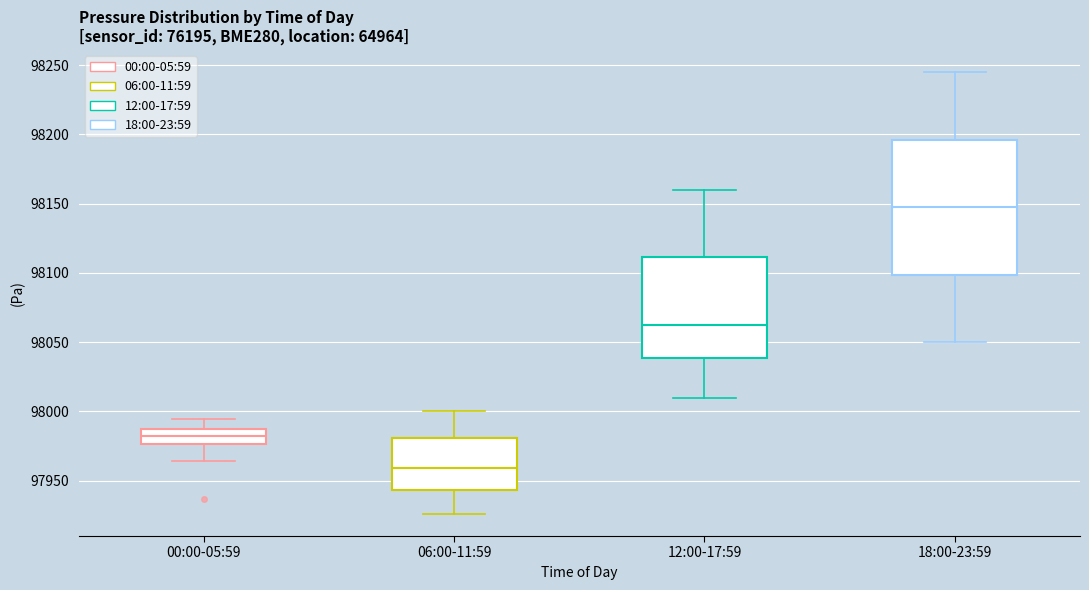

Comparing the boxes themselves (not the whiskers), which one is the tallest?

18:00-23:59